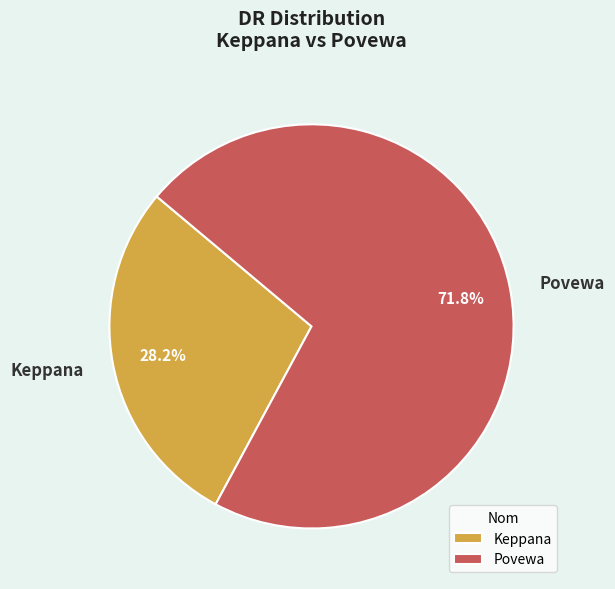

How many slices are in this pie chart?

2